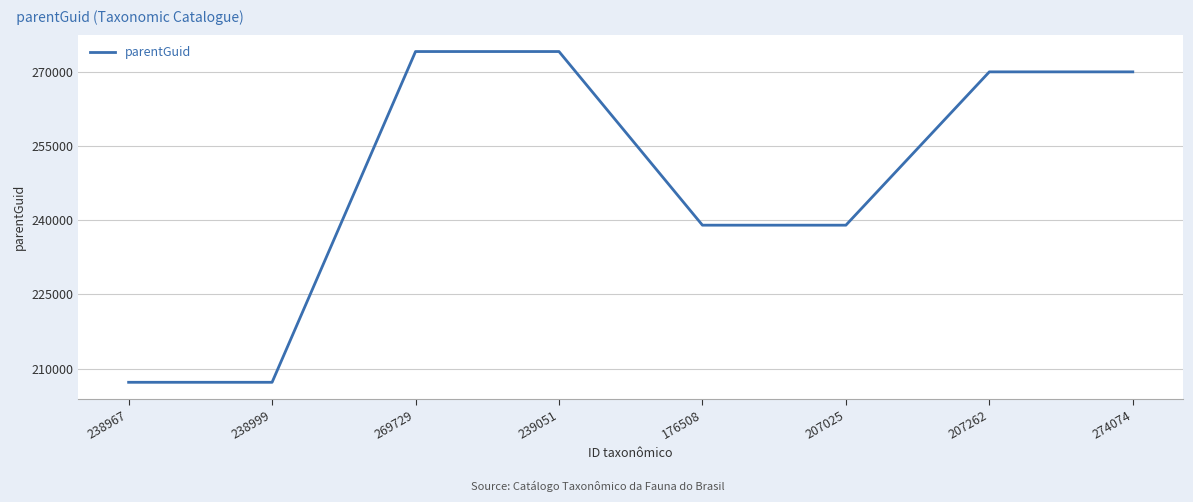

What is the change in value from 269729 to 274074?

-4105